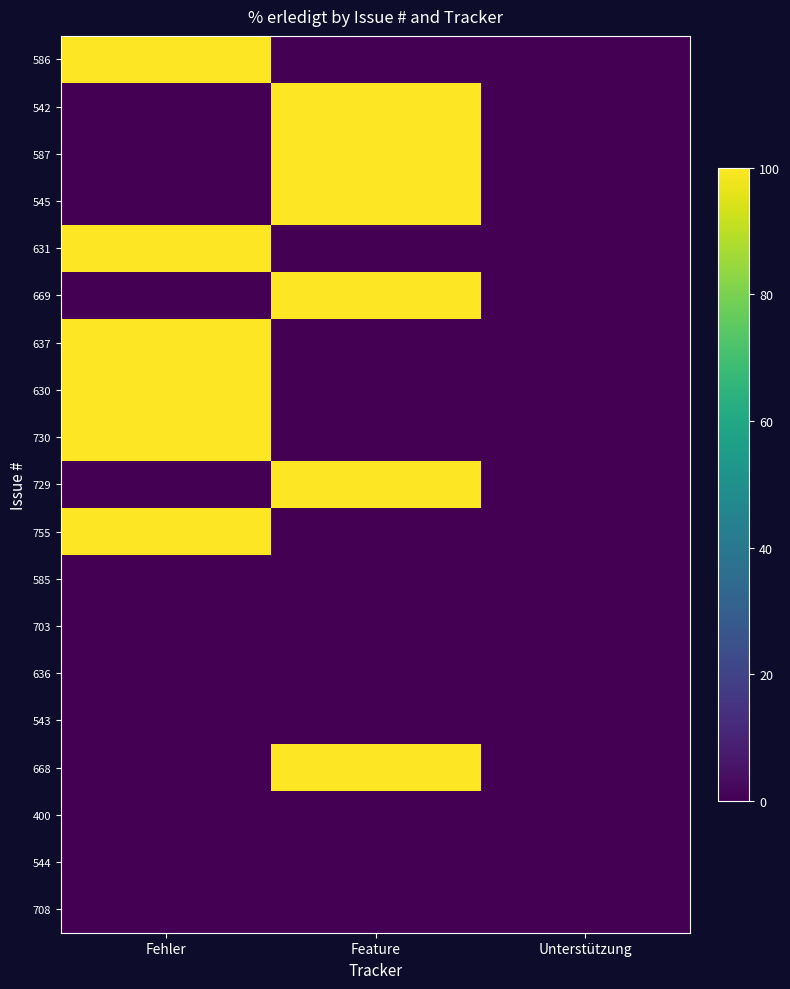

At Fehler, list the series in order from largest to smallest.

586, 631, 637, 630, 730, 755, 542, 587, 545, 669, 729, 585, 703, 636, 543, 668, 400, 544, 708